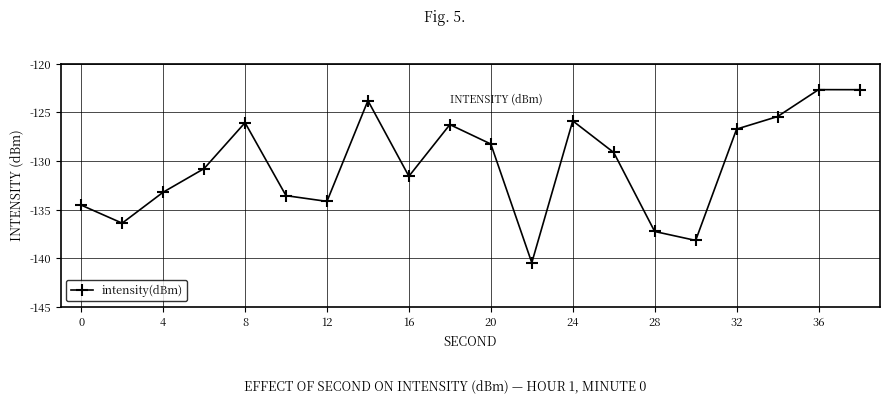

What is the maximum value shown in the chart?

-122.7